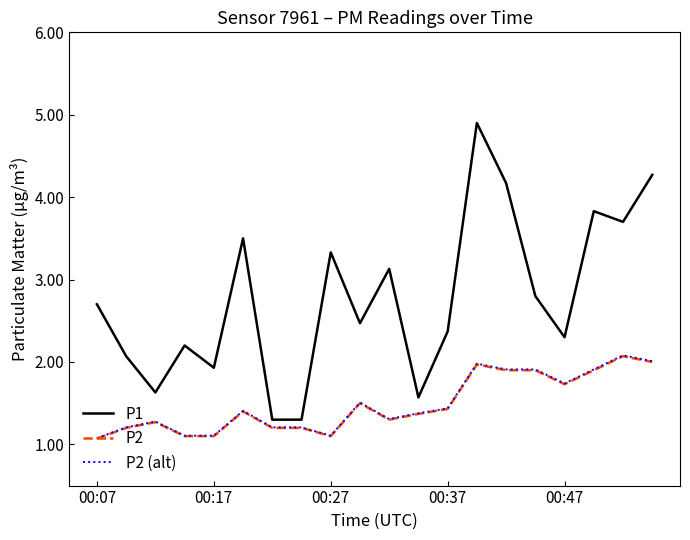

At how many categories does at least one series exceed 3?

8